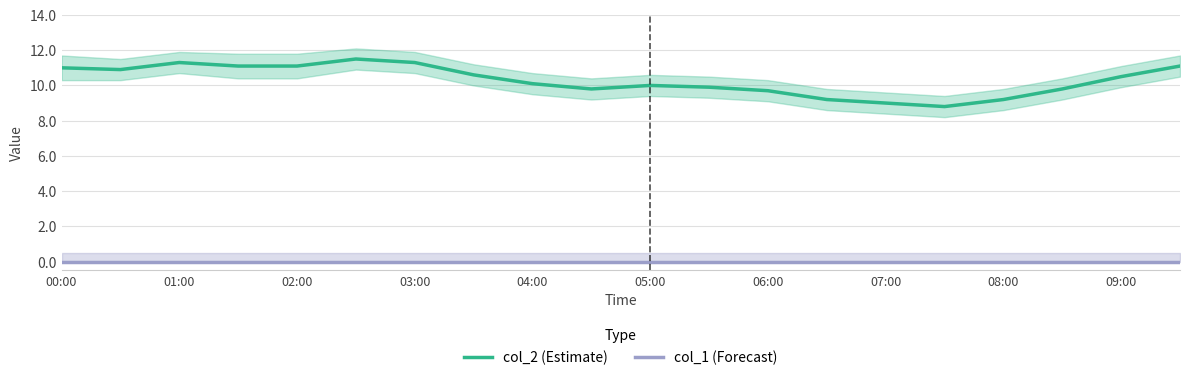

Does the chart have visible grid lines?

Yes